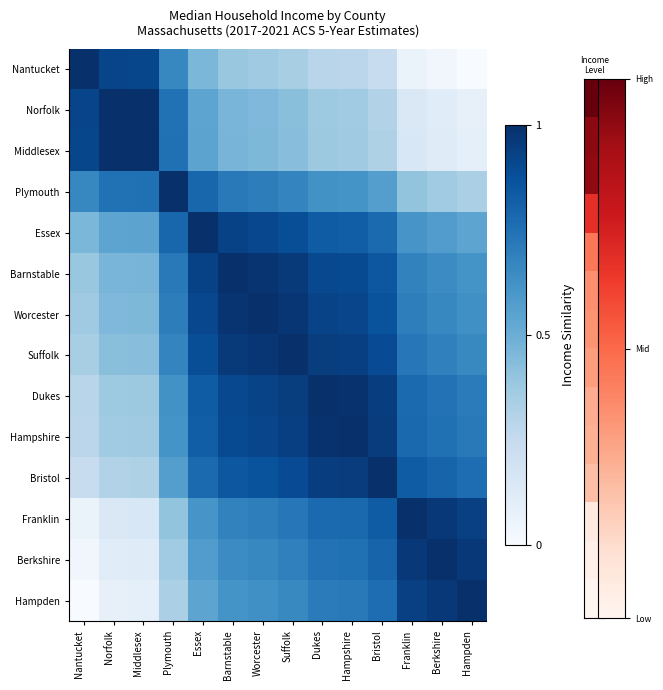

At which category is the sum across all series the highest?

Worcester